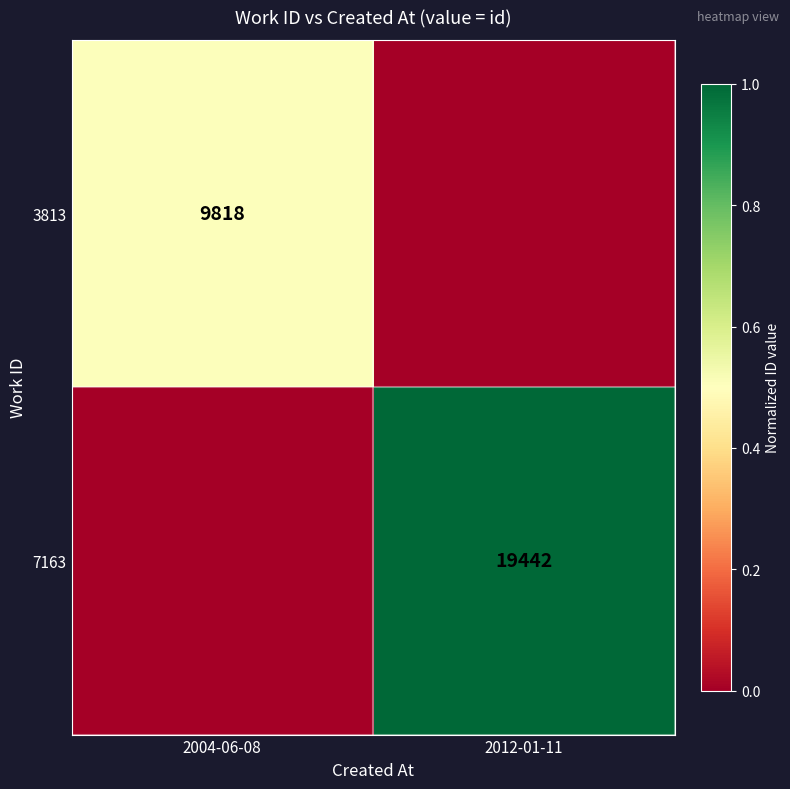

What is the spread (max minus min) of values at 2004-06-08?

0.5